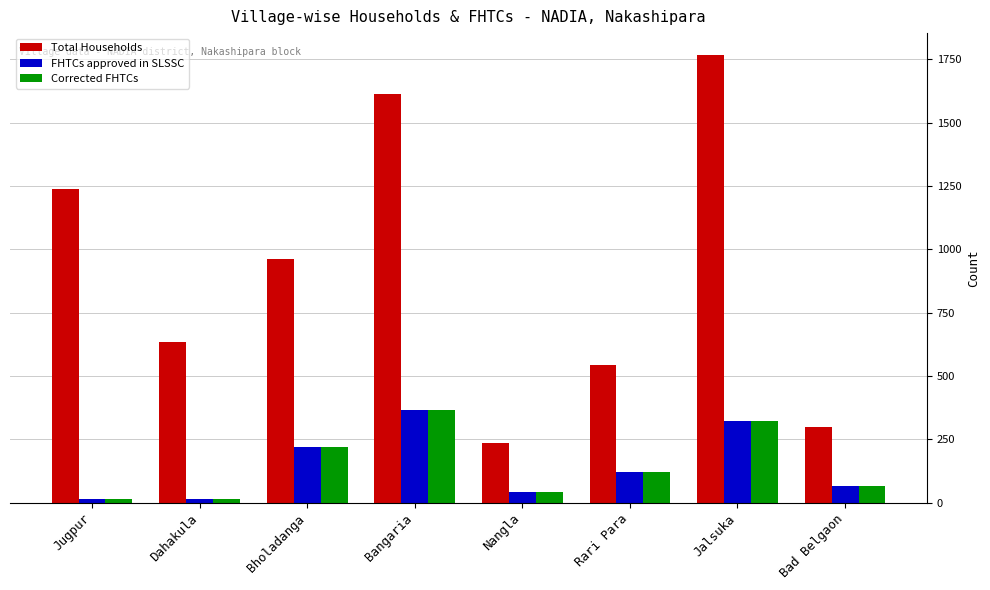

What is the sum of the Corrected FHTCs values at Bad Belgaon and Bangaria?

433